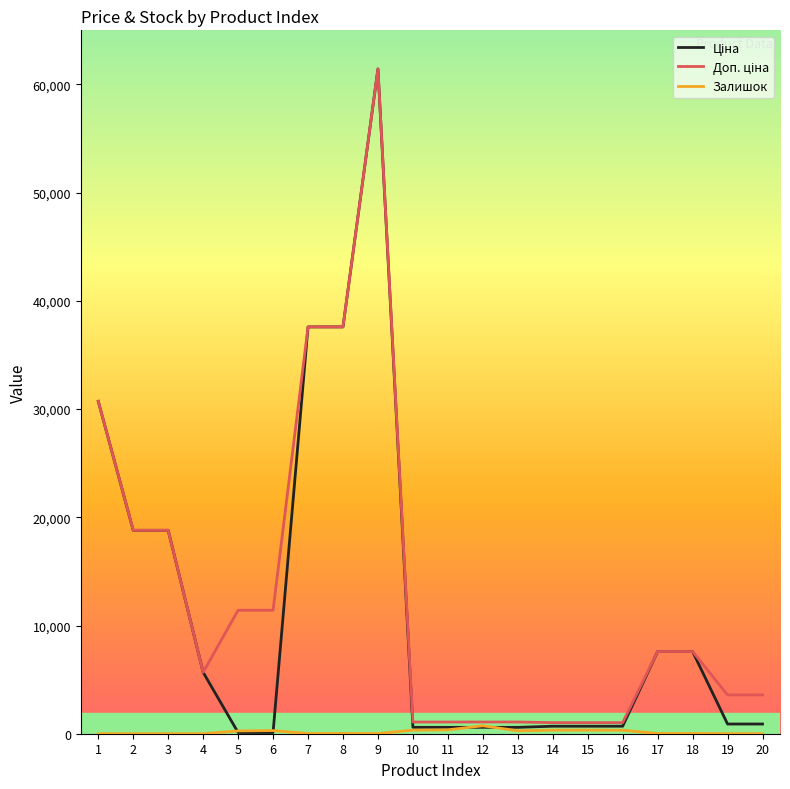

At which category is the sum across all series the highest?

9